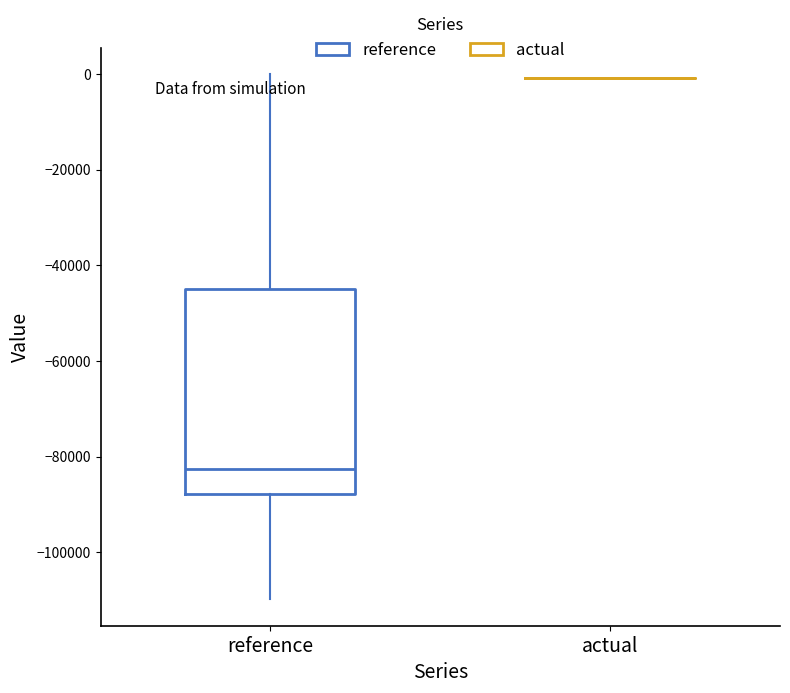

Reading left to right, read every box against the y-axis: the position of its median line, the range the box covers, and the ends of its whiskers. The values are not printed on the chart, so give them approximately, as read against the axis.

reference: median -82000, box -88000 to -44000, whiskers -110000 to 0
actual: box collapsed to a line at 0, whiskers 0 to 0